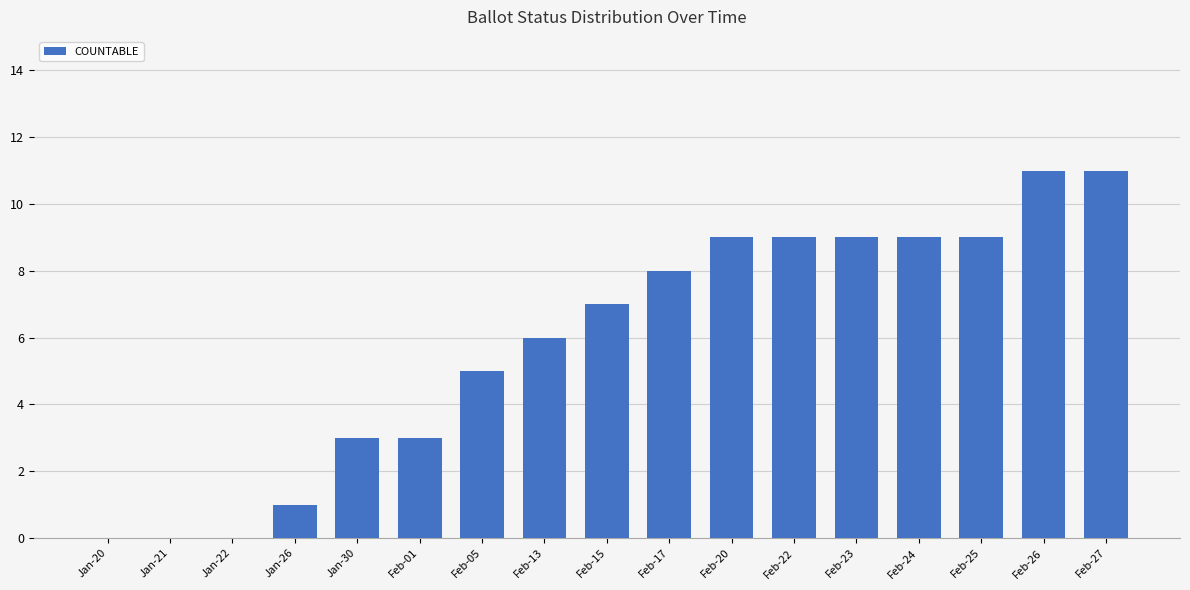

What is the maximum value shown in the chart?

11